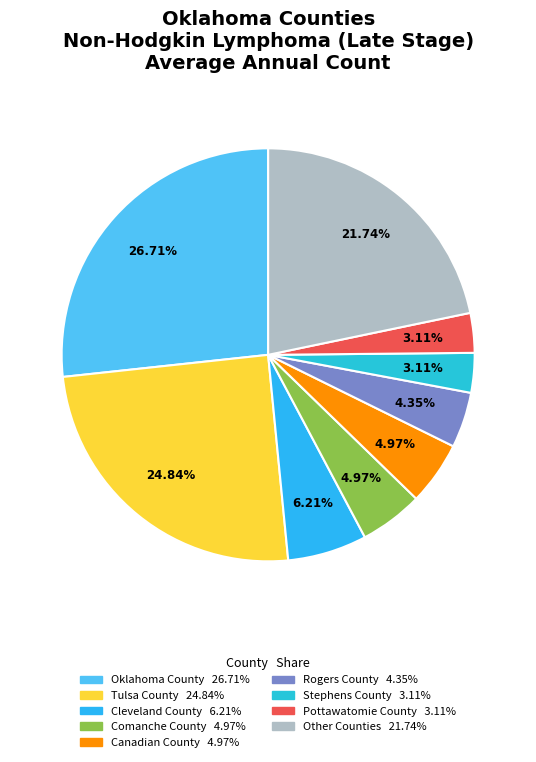

To the nearest percent, what is the difference between the largest and smallest slice percentages?

24%